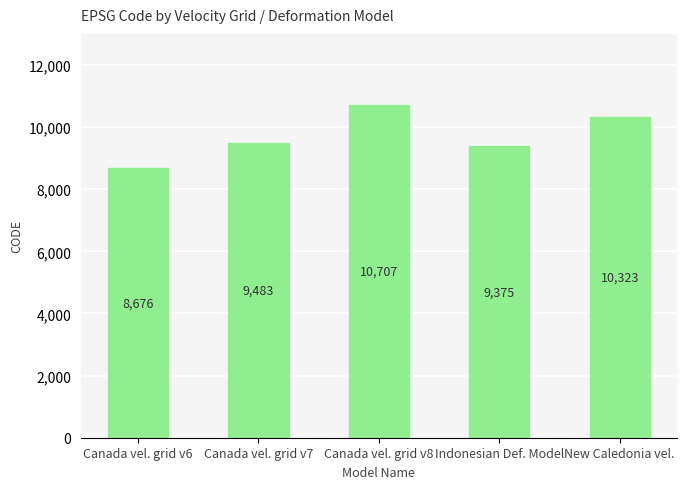

What is the average value?

9713